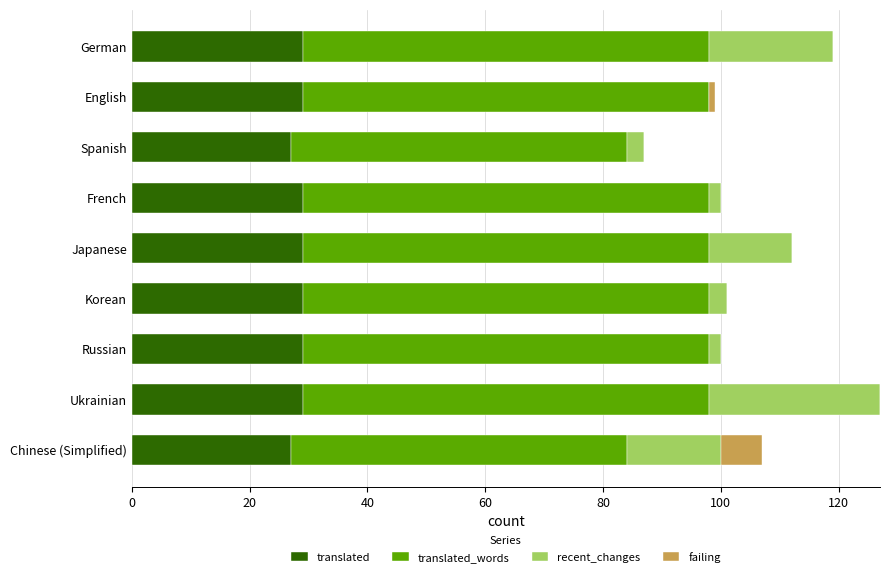

What is the sum of all translated values?

257